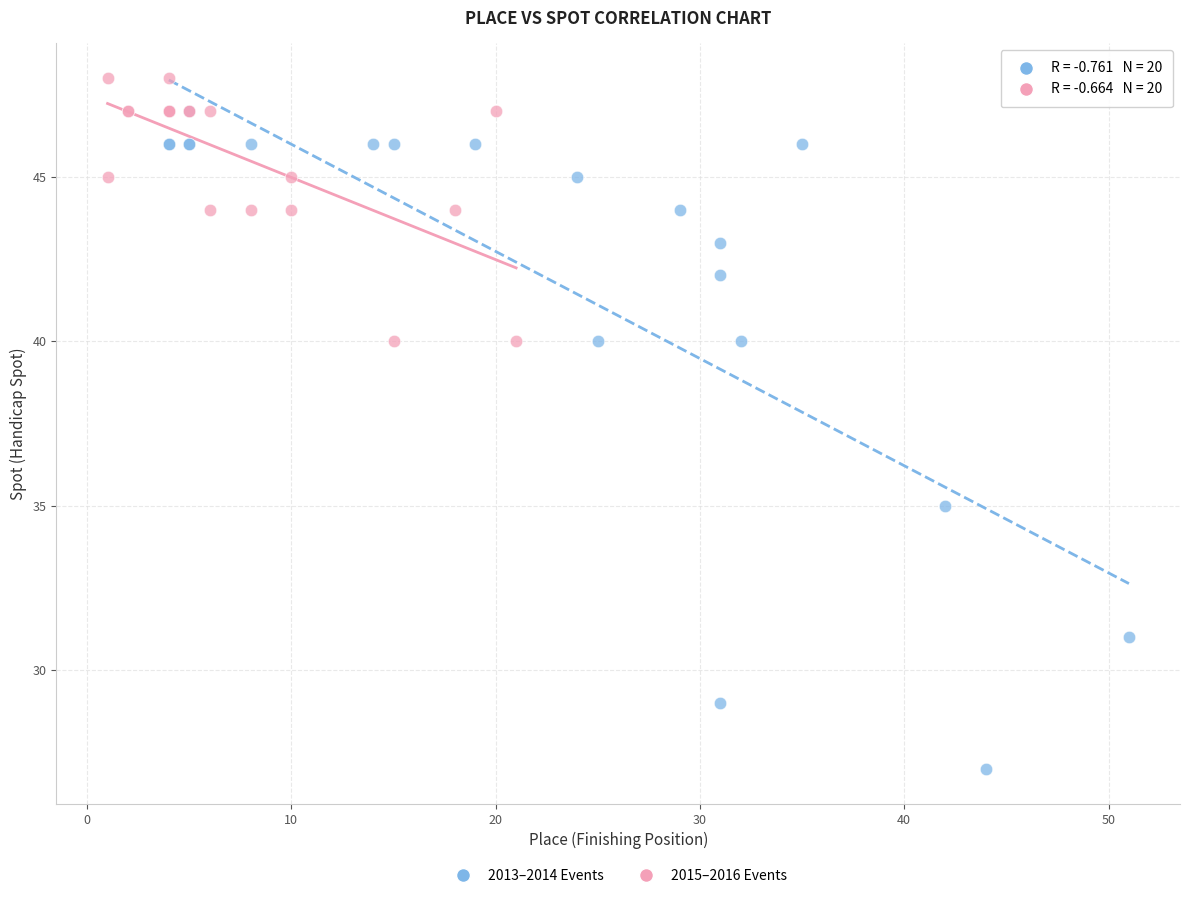

Which series contains the lowest Y value?

2013–2014 Events